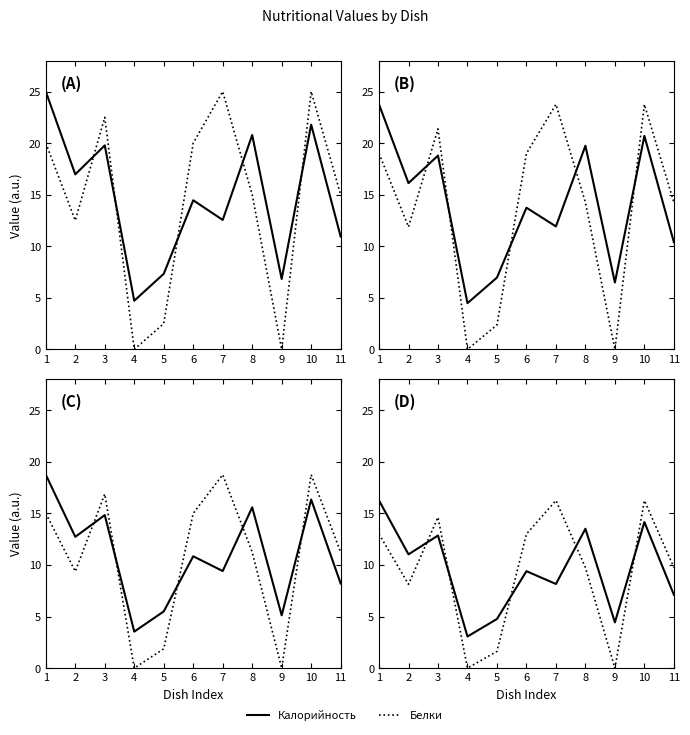

What is the sum of all Белки values?

102.4